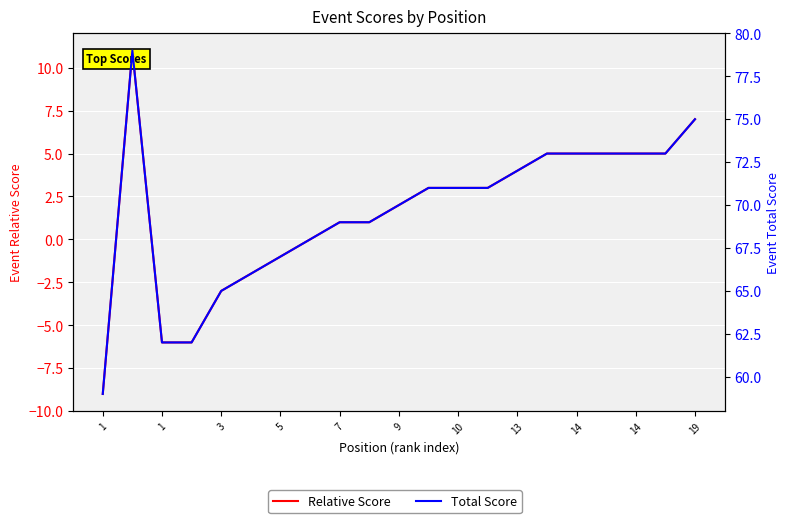

Which label corresponds to the largest value in the chart?

1